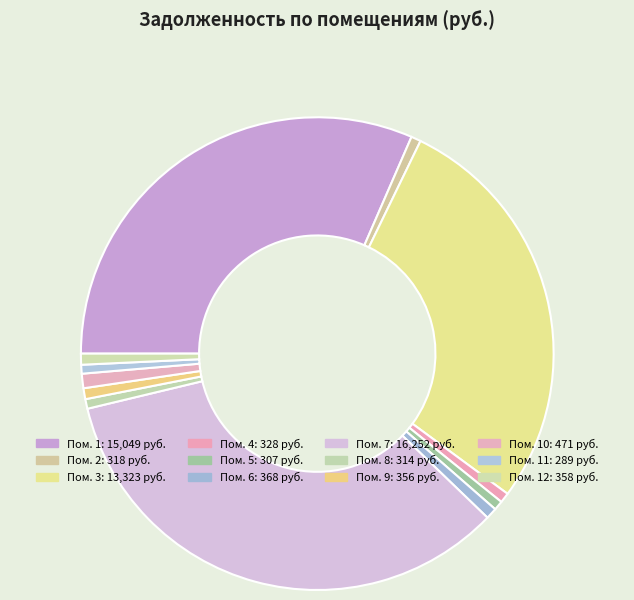

How many segments does this pie chart have?

12